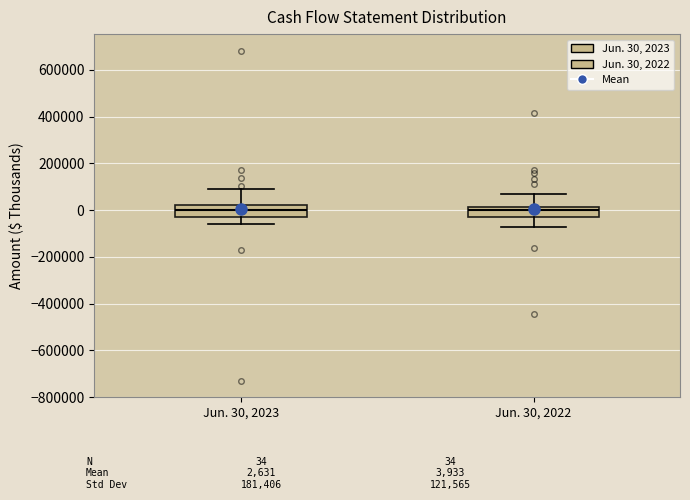

Where does the median line of the box for Jun. 30, 2023 sit on the y-axis? The values are not printed on the chart, so give them approximately, as read against the axis.

0